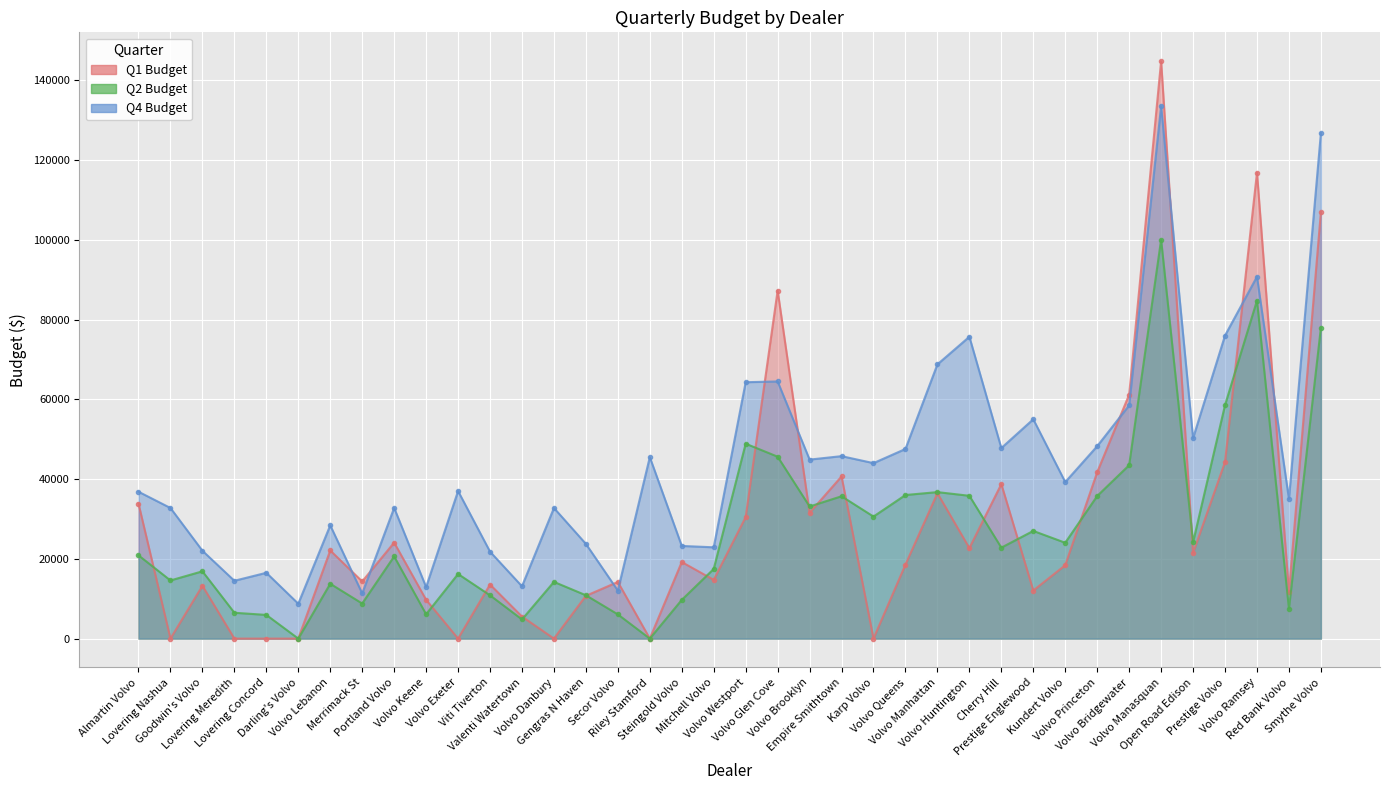

How many data points in Q2 Budget are above 20873?

19